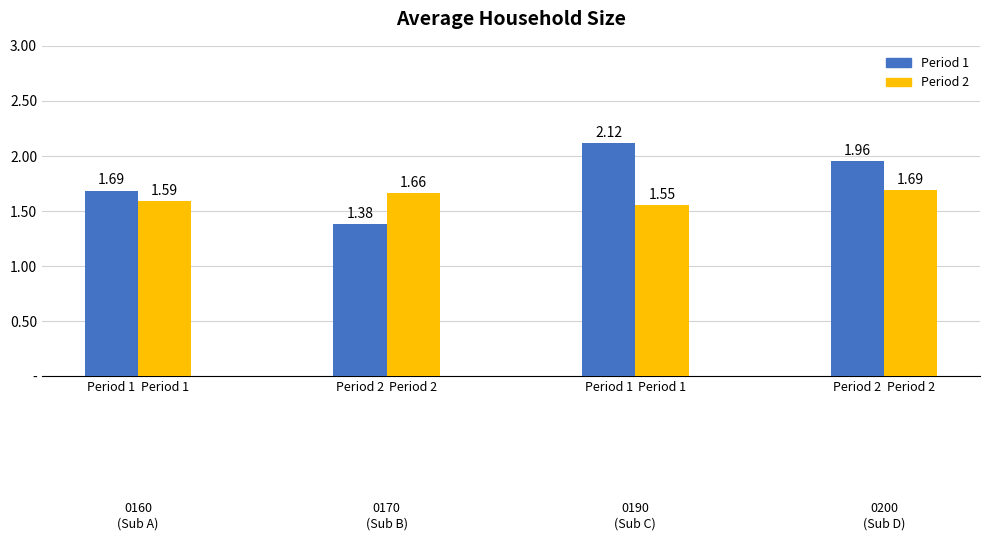

Which series has the largest total across all categories?

Period 1